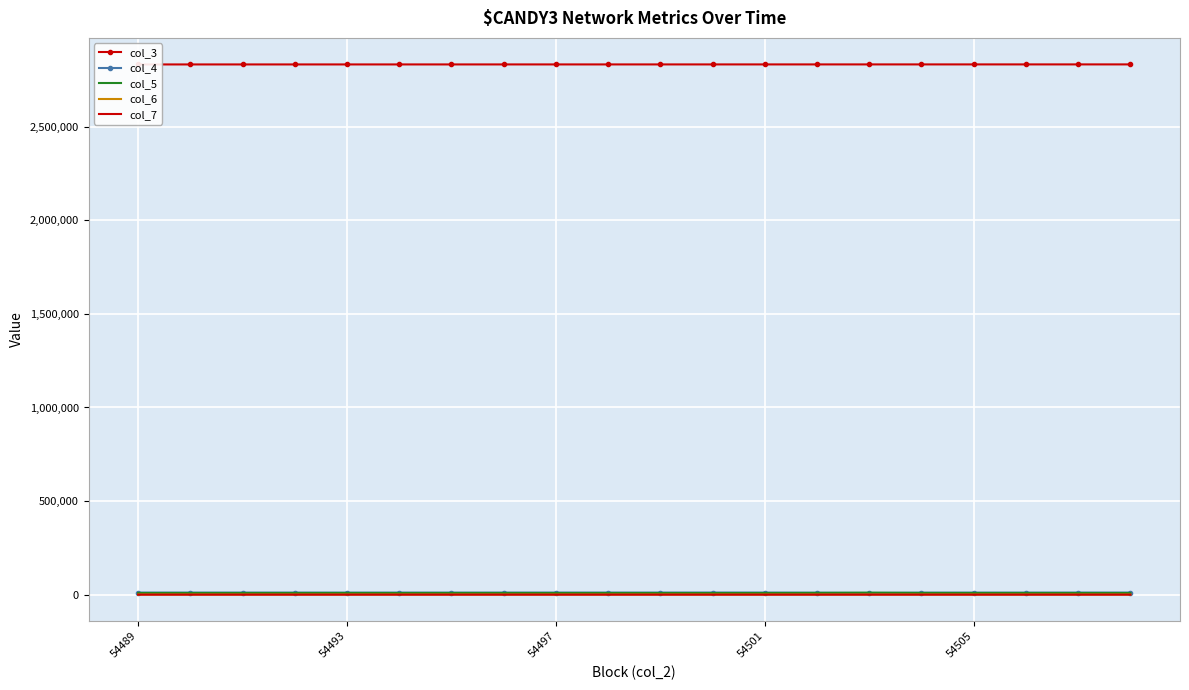

What is the difference between the maximum and minimum values in the col_6 series?

217